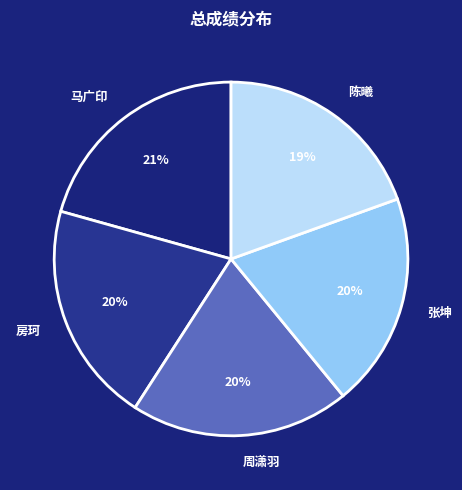

The 马广印 slice represents 33% of the pie. True or false?

False